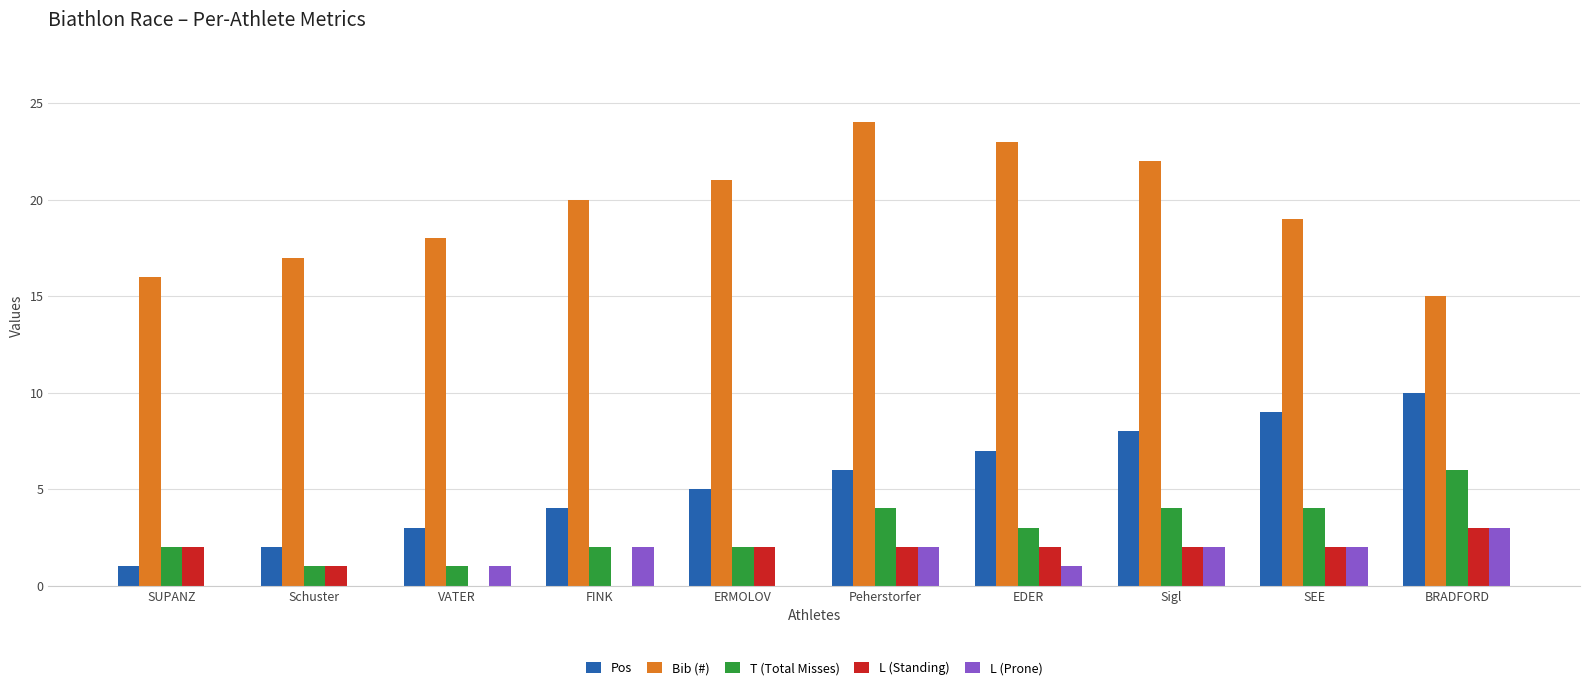

The value of L (Standing) at EDER is 3. True or false?

False